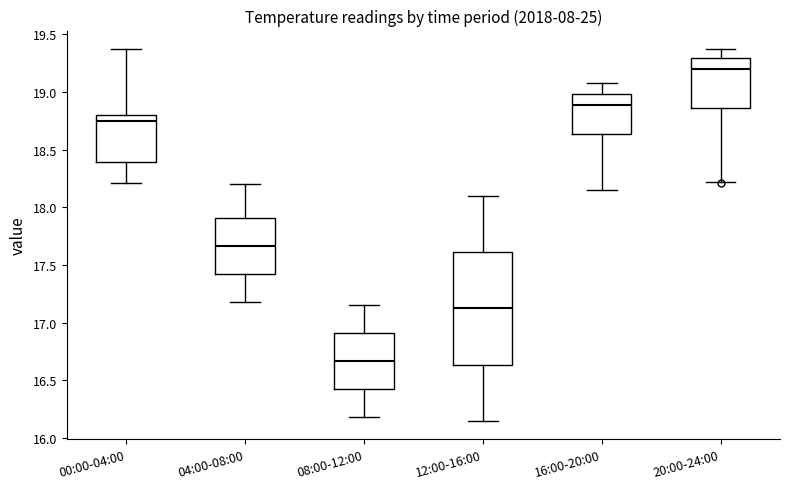

Which box has the lowest median line?

08:00-12:00